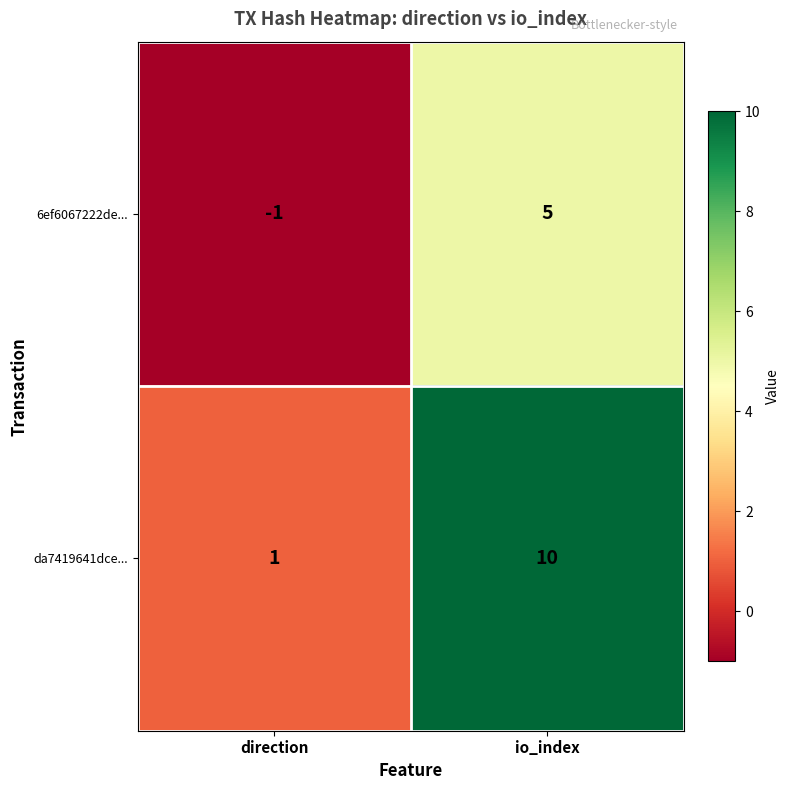

Between direction and io_index, which series saw the biggest shift?

da7419641dce...